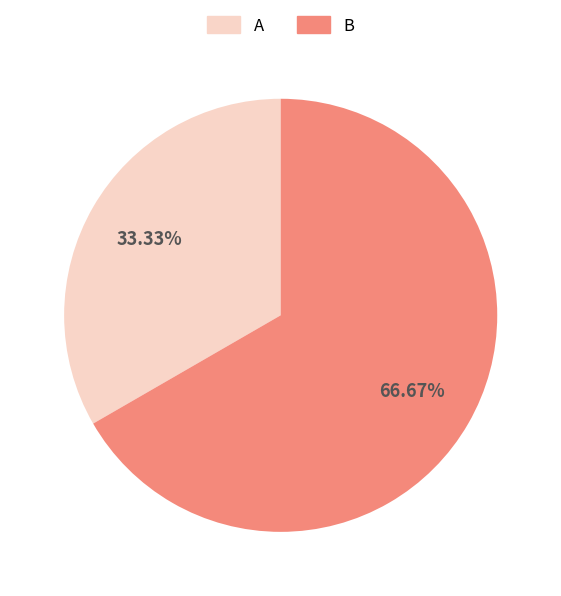

Which category has the smallest portion of the pie?

A